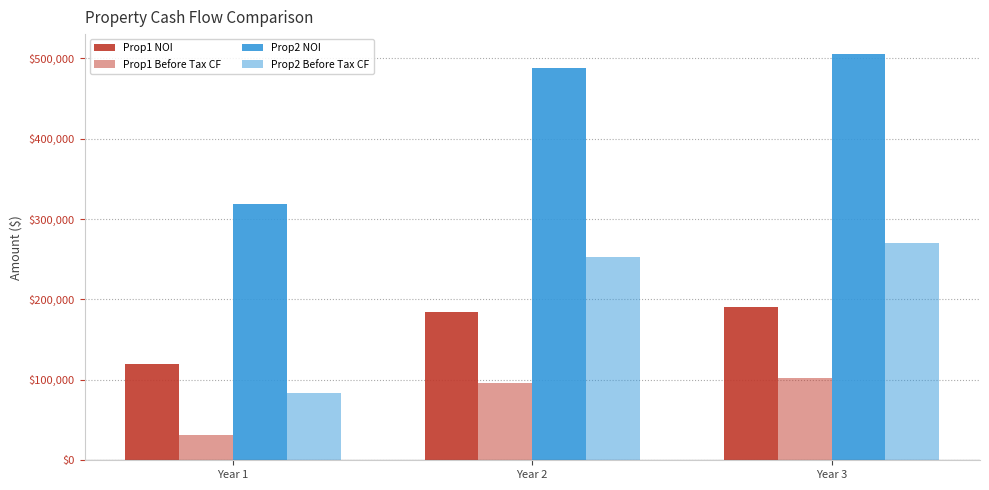

What is the sum of all Prop2 Before Tax CF values?

606285.3